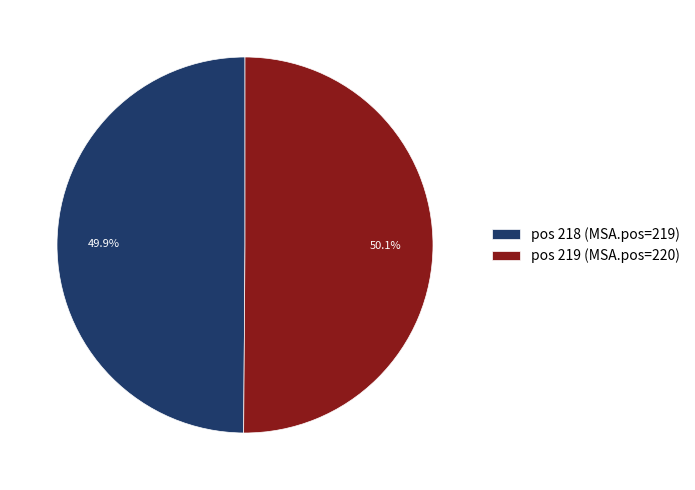

Is there any slice that represents more than half of the pie?

Yes